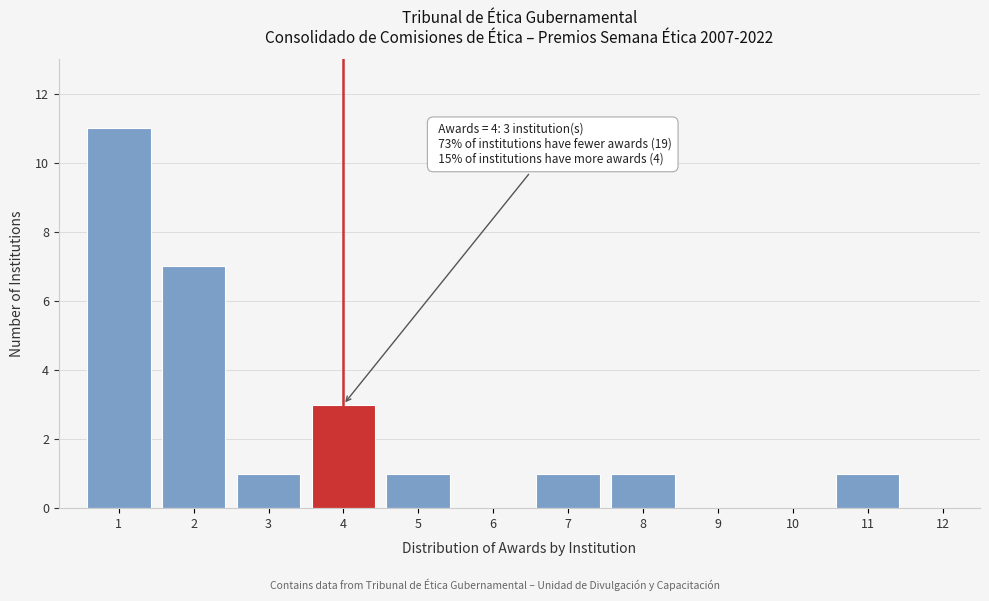

Reading left to right, list all the values displayed in this chart.

1=11	2=7	3=1	4=3	5=1	6=0	7=1	8=1	9=0	10=0	11=1	12=0